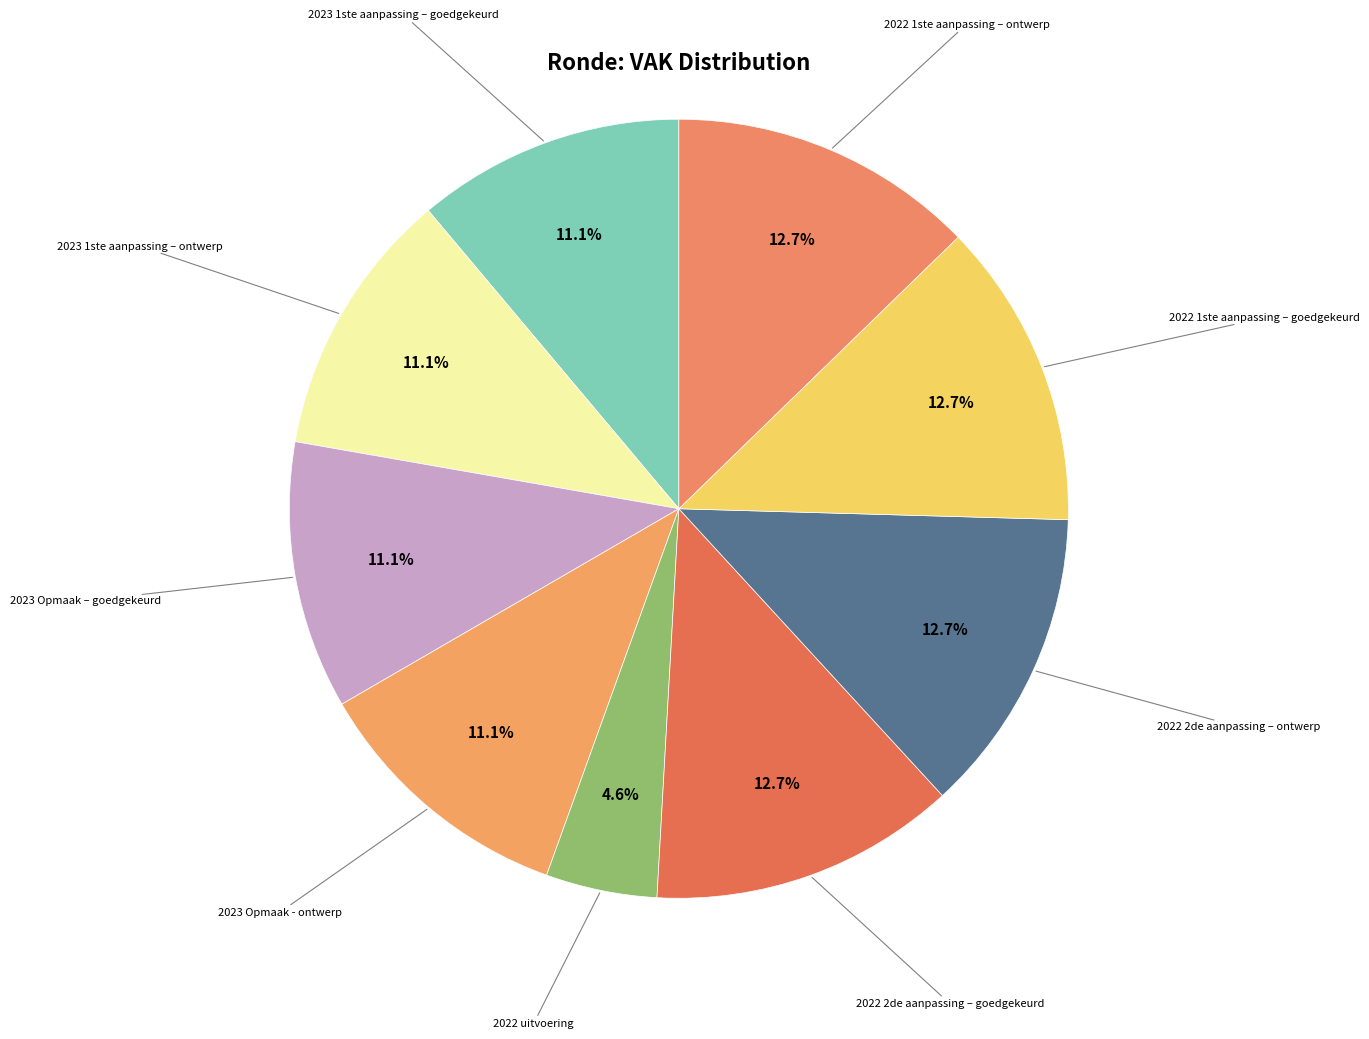

How many slices are in this pie chart?

9